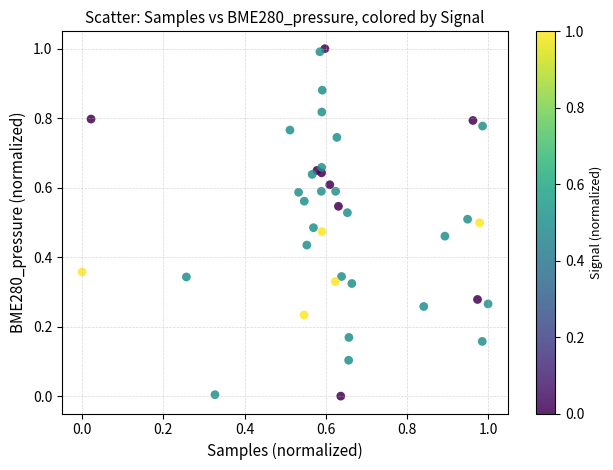

What is the range of Y values (max minus min)?

1.0